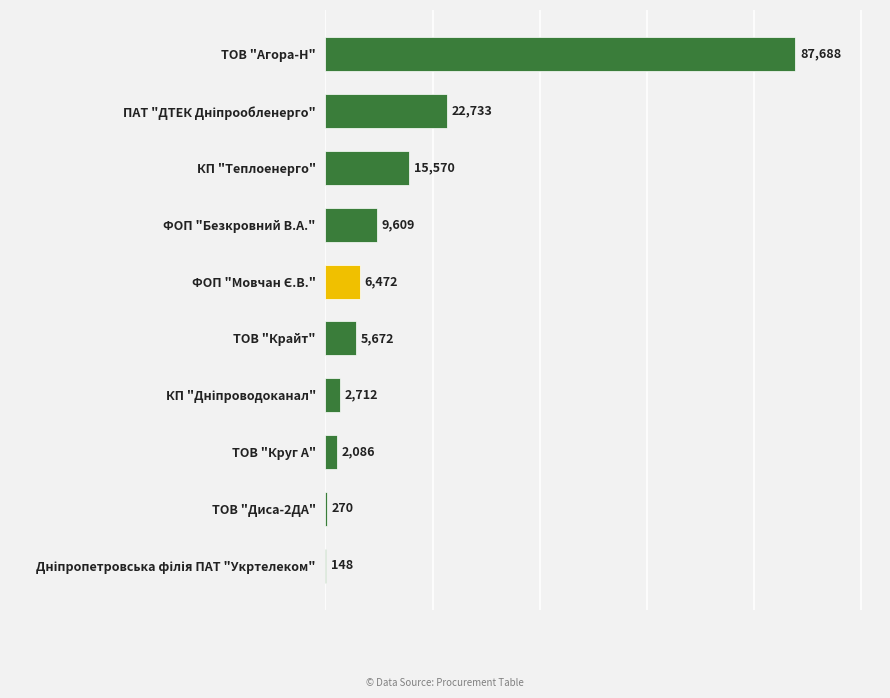

True or false: the data shows 5545.5 at КП "Теплоенерго".

False